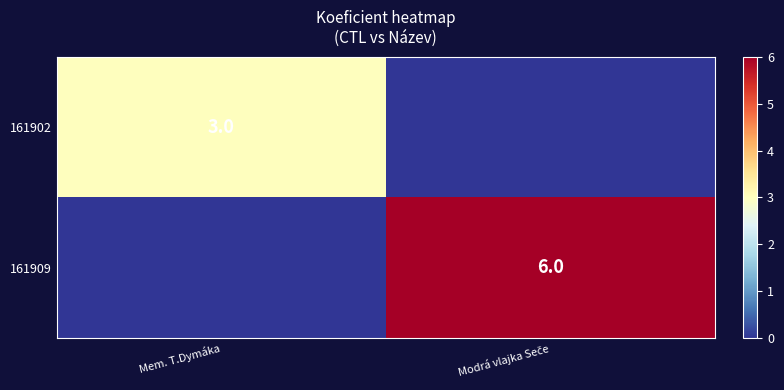

True or false: 161902 has a value of 3 at Mem. T.Dymáka.

True